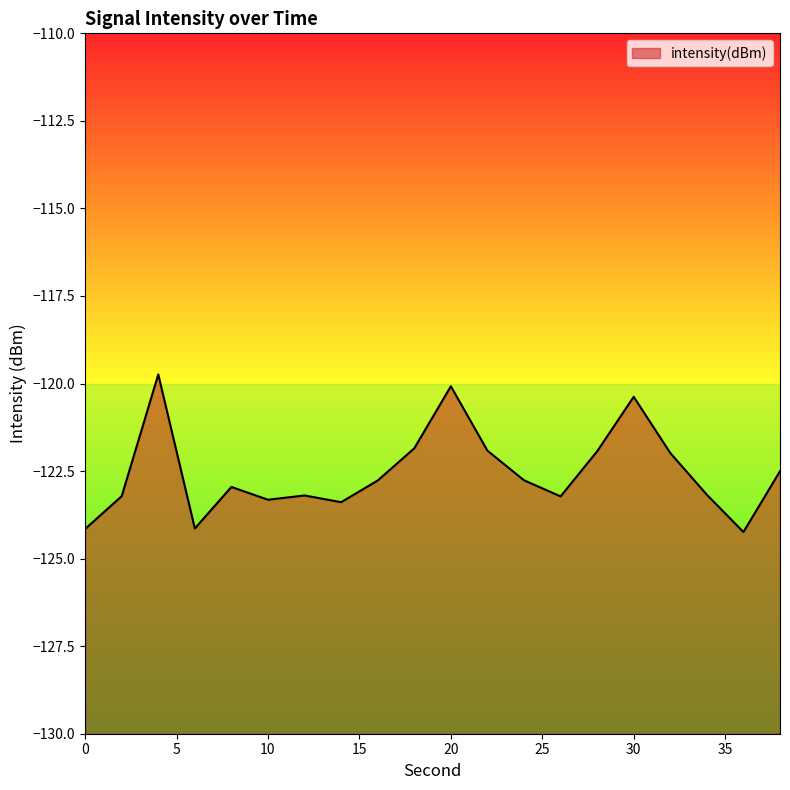

Reading right to left, what are all the values shown in this chart?

38=-122.5	36=-124.2	34=-123.2	32=-122.0	30=-120.4	28=-121.9	26=-123.2	24=-122.8	22=-121.9	20=-120.1	18=-121.9	16=-122.8	14=-123.4	12=-123.2	10=-123.3	8=-123.0	6=-124.1	4=-119.7	2=-123.2	0=-124.2